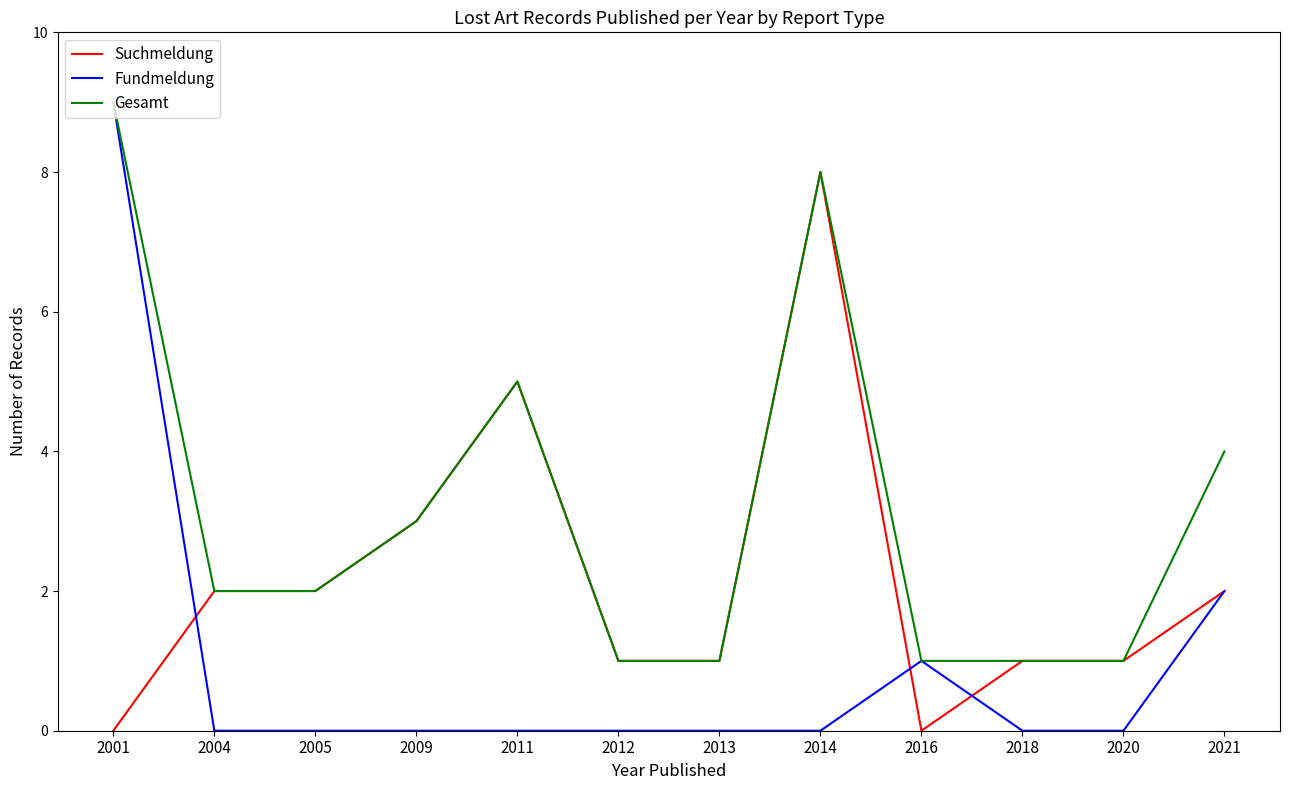

Is the value of Fundmeldung at 2001 greater than the value of Suchmeldung at 2020?

Yes